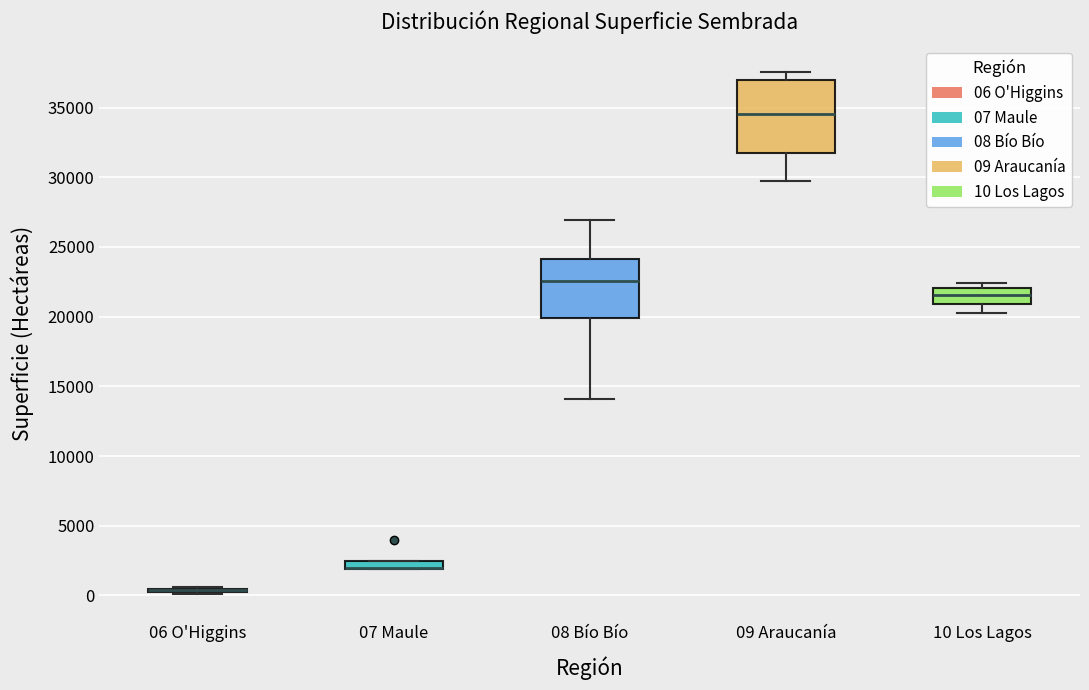

Where does the lower whisker of the box for 09 Araucanía end on the y-axis? The values are not printed on the chart, so give them approximately, as read against the axis.

29500